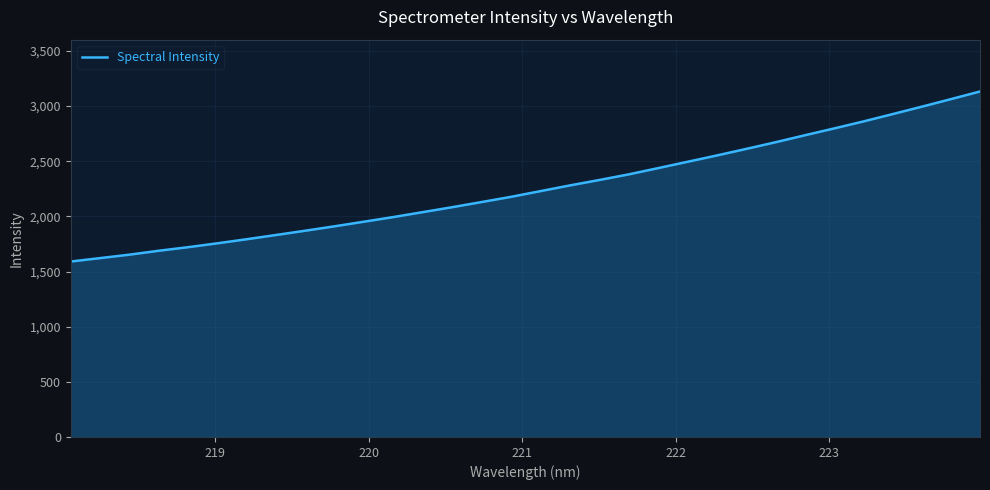

Does the chart display data point markers on the line(s)?

No